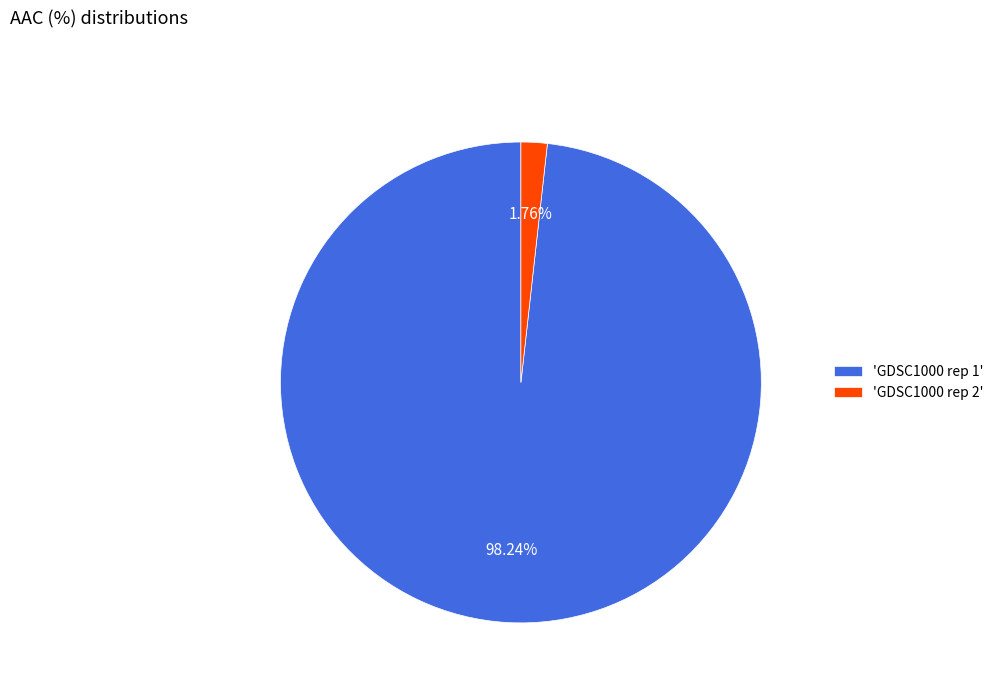

What is the smallest slice in the pie chart?

'GDSC1000 rep 2'